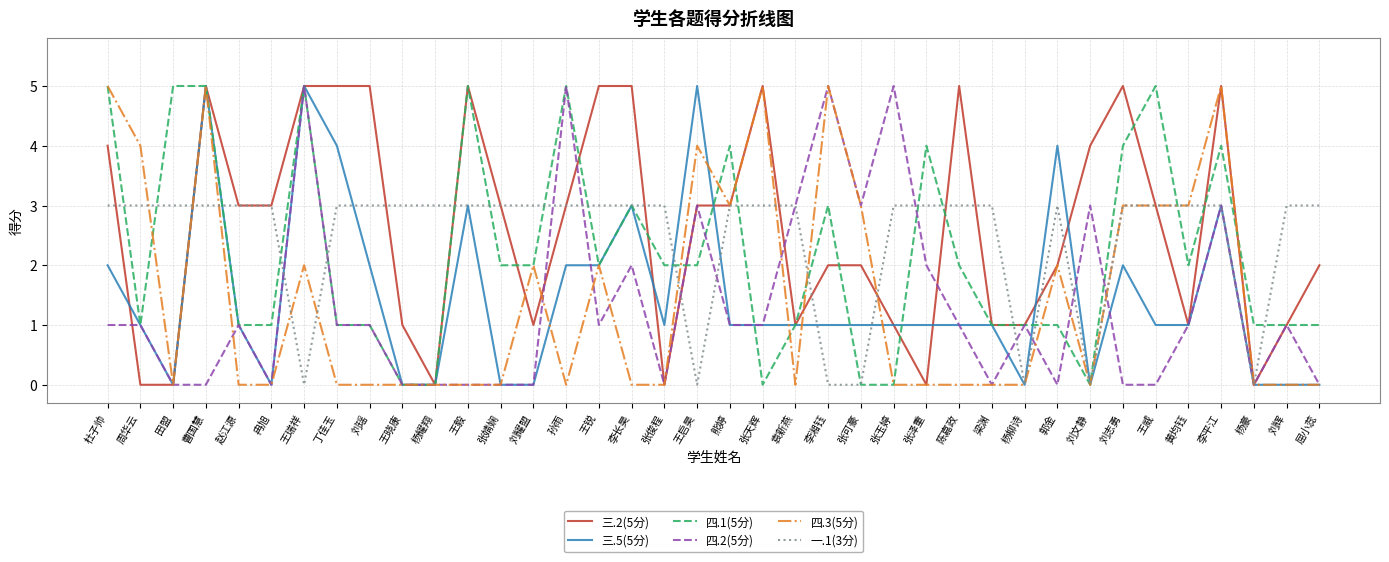

What is the total value across all series at 张泽重?

10